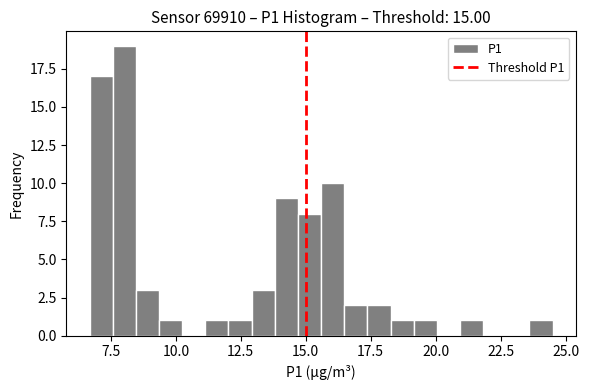

Read against the x-axis, roughly where is the centre of the tallest bar?

8.0